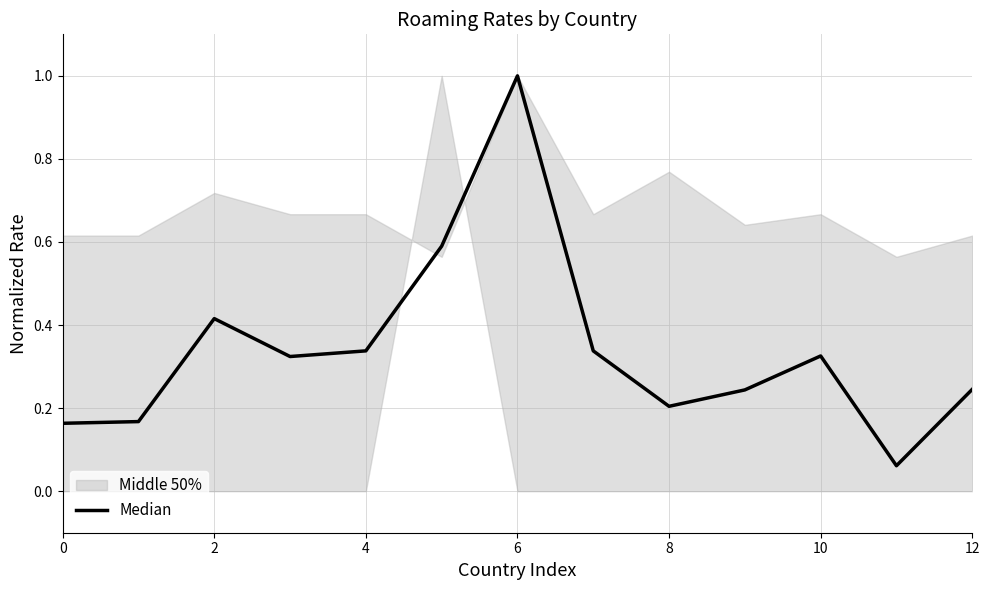

What is the average value?

0.3